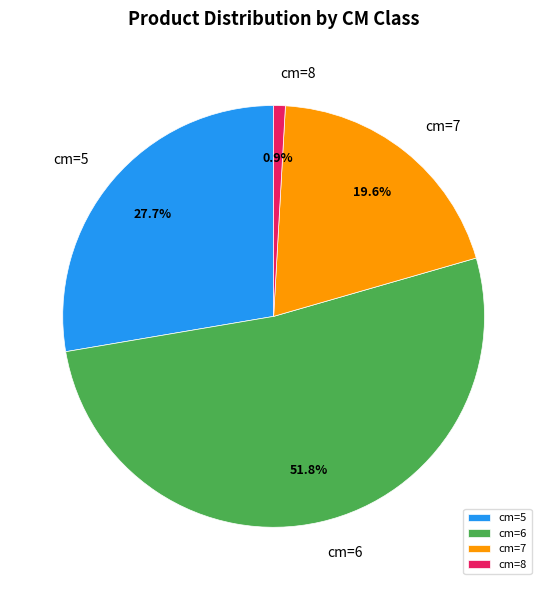

How many segments does this pie chart have?

4